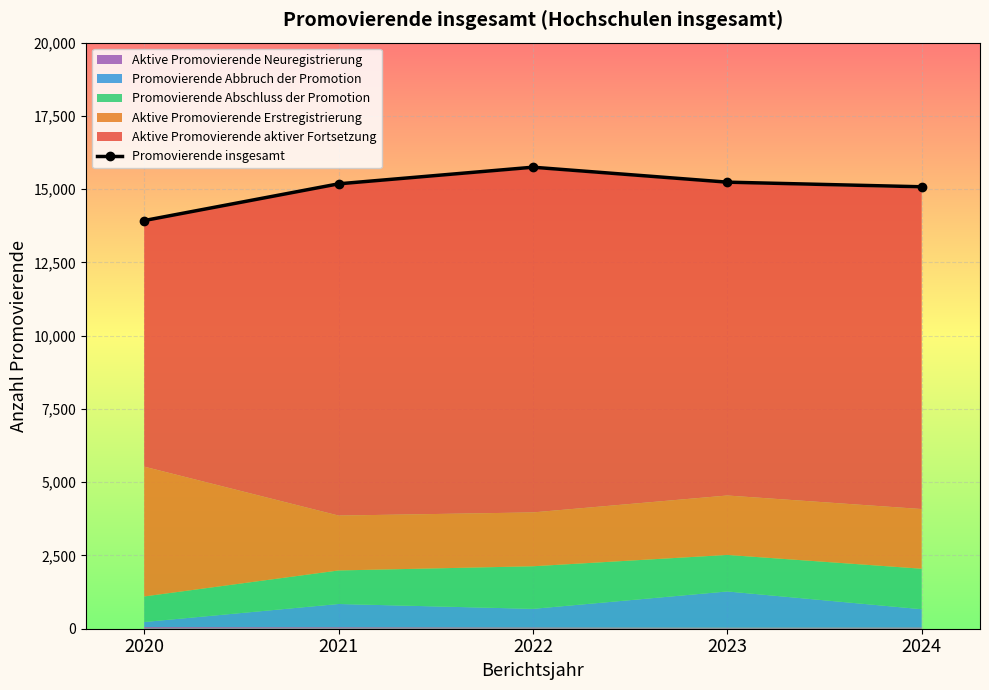

What is the minimum value shown in the chart?

13929